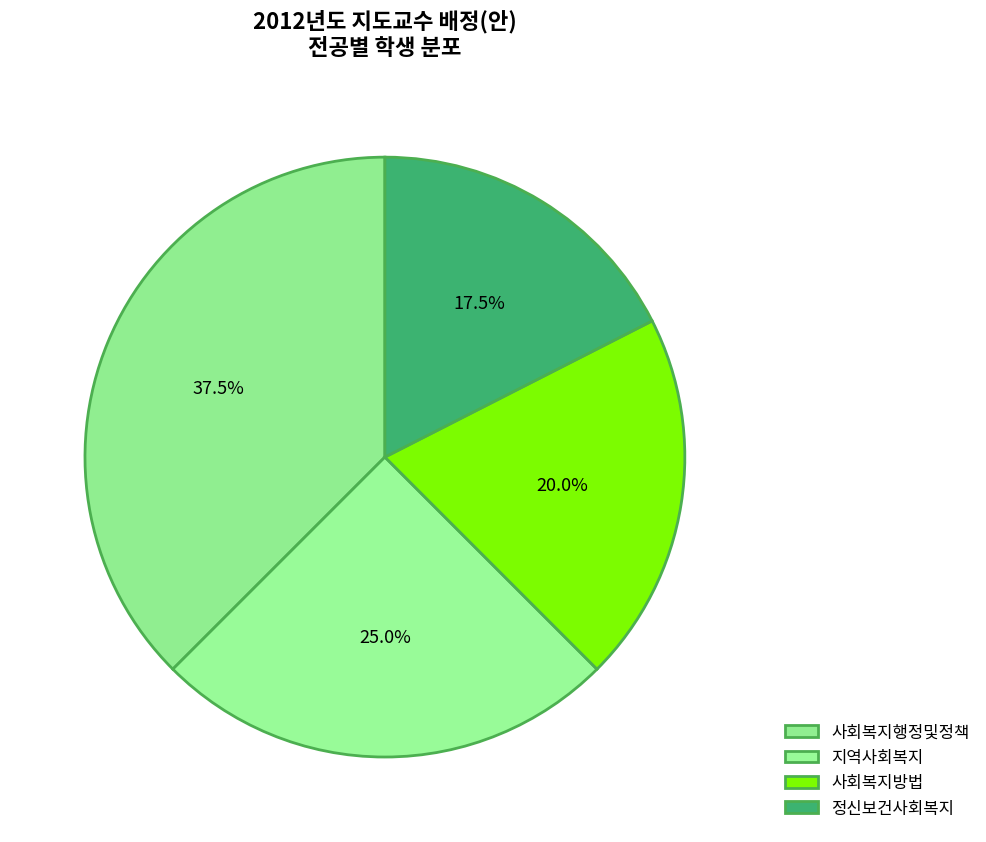

To the nearest percent, what percentage of the pie is 사회복지행정및정책?

38%